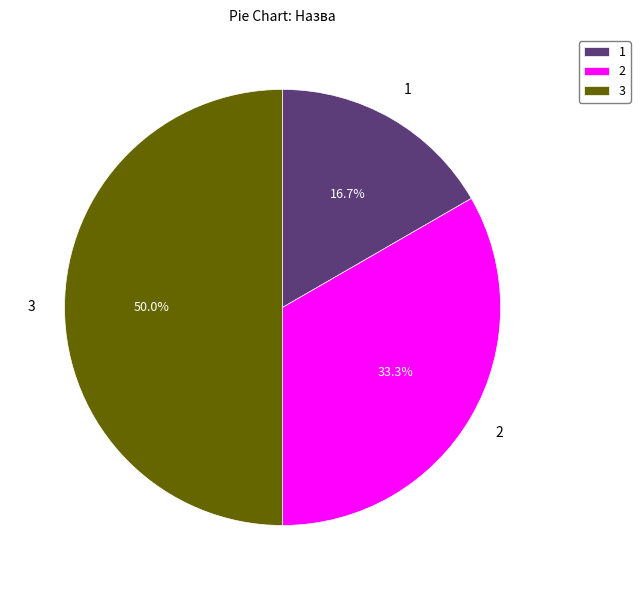

Does 1 account for over 50% of the chart?

No